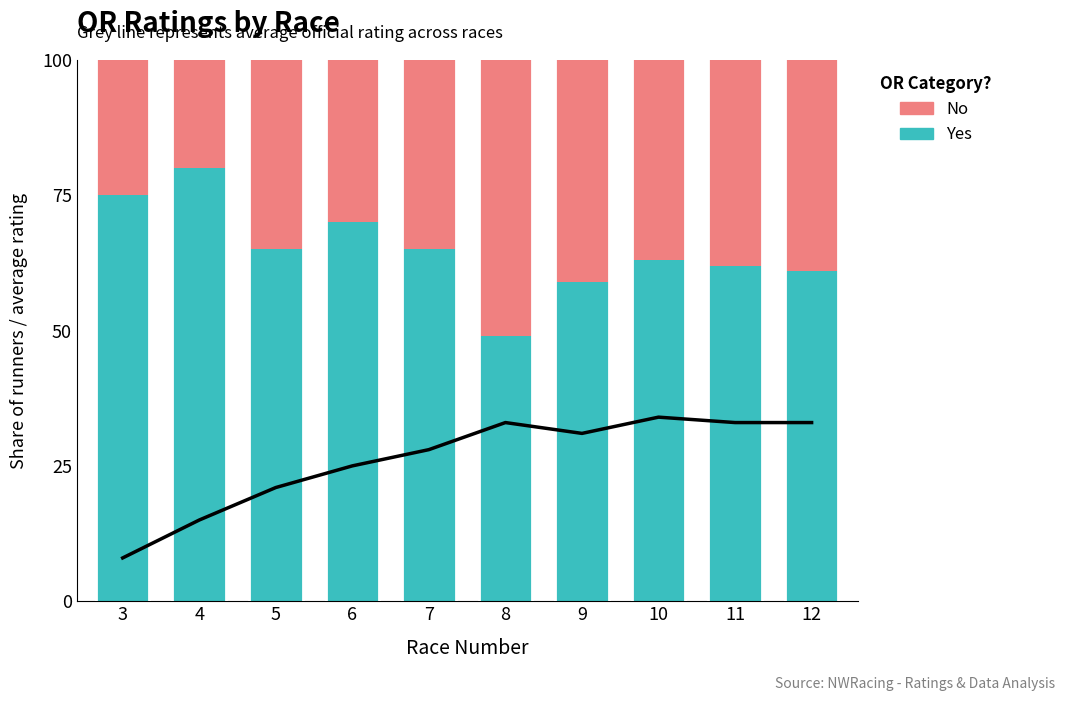

Reading left to right, list all the values displayed in this chart.

Black Line: 3=8	4=15	5=21	6=25	7=28	8=33	9=31	10=34	11=33	12=33
Yes: 3=75	4=80	5=65	6=70	7=65	8=49	9=59	10=63	11=62	12=61
No: 3=25	4=20	5=35	6=30	7=35	8=51	9=41	10=37	11=38	12=39